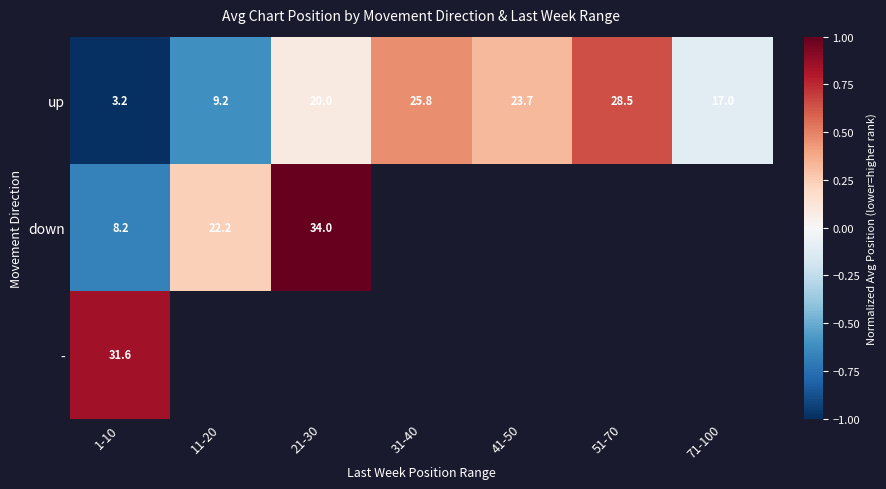

Where is up nearest to the value 15?

71-100